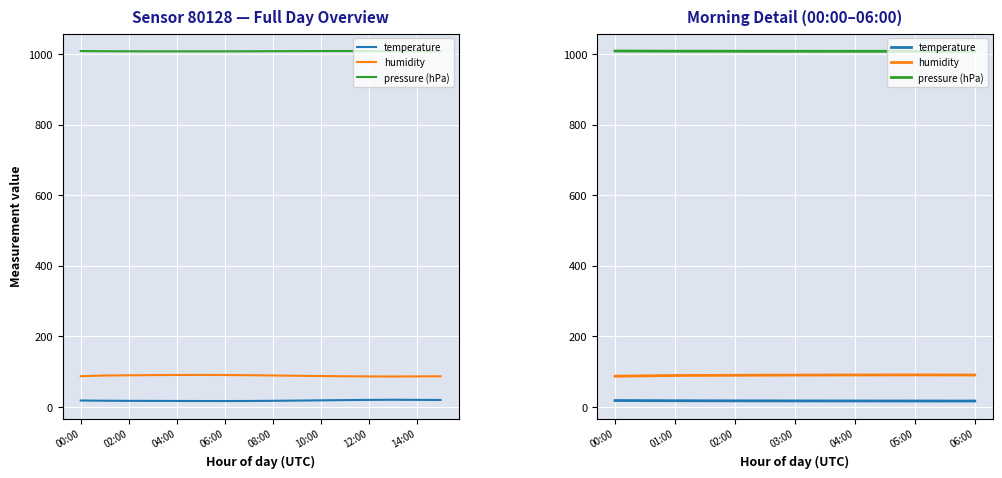

True or false: pressure (hPa) and temperature intersect in this chart.

False